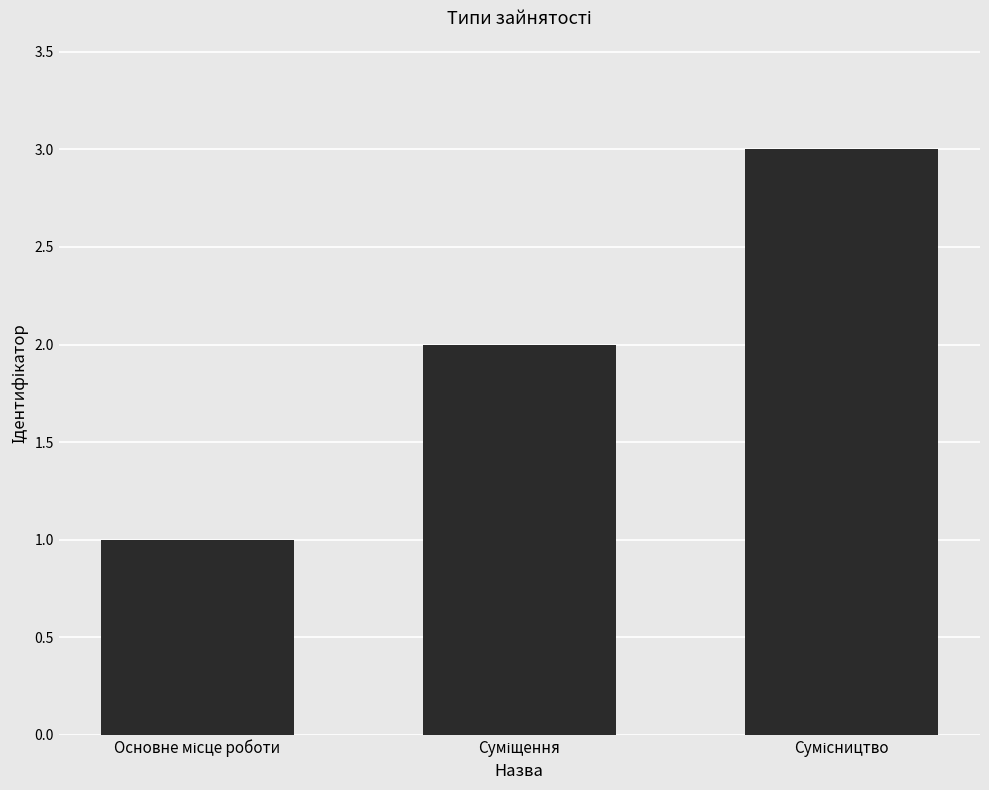

What is the sum of all values?

6